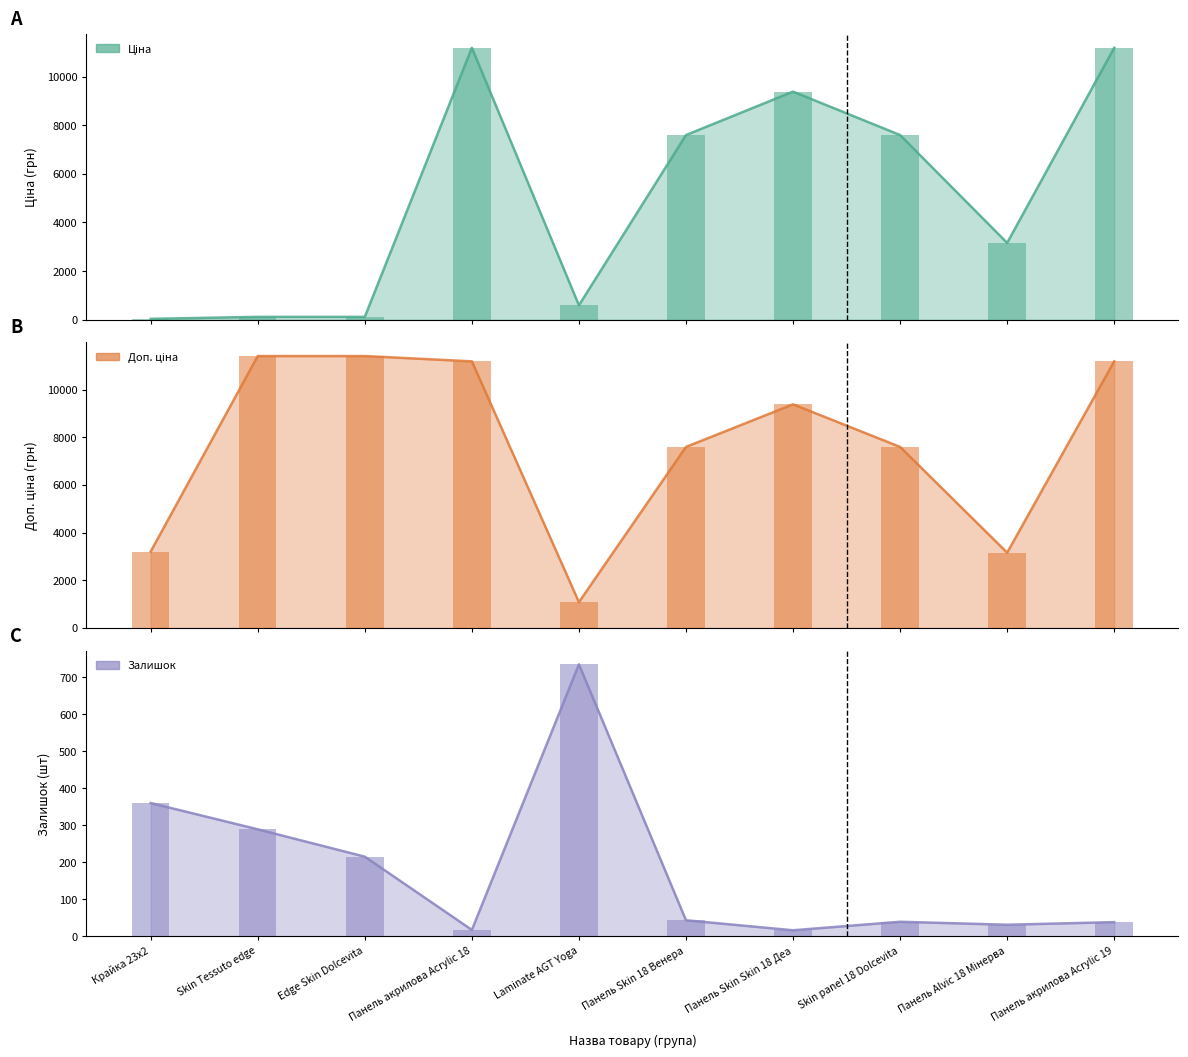

Reading left to right, list all the values displayed in this chart.

Ціна: Крайка 23x2=32.0	Skin Tessuto edge=114.1	Edge Skin Dolcevita=114.1	Панель акрилова Acrylic 18=11188.2	Laminate AGT Yoga=589.9	Панель Skin 18 Венера=7596.5	Панель Skin Skin 18 Деа=9384.0	Skin panel 18 Dolcevita=7596.5	Панель Alvic 18 Мінерва=3157.9	Панель акрилова Acrylic 19=11188.2
Доп. ціна: Крайка 23x2=3205.0	Skin Tessuto edge=11410.0	Edge Skin Dolcevita=11410.0	Панель акрилова Acrylic 18=11188.2	Laminate AGT Yoga=1081.7	Панель Skin 18 Венера=7596.5	Панель Skin Skin 18 Деа=9384.0	Skin panel 18 Dolcevita=7596.5	Панель Alvic 18 Мінерва=3158.0	Панель акрилова Acrylic 19=11188.2
Залишок: Крайка 23x2=360.0	Skin Tessuto edge=289.0	Edge Skin Dolcevita=215.0	Панель акрилова Acrylic 18=17.0	Laminate AGT Yoga=735.0	Панель Skin 18 Венера=43.0	Панель Skin Skin 18 Деа=16.0	Skin panel 18 Dolcevita=39.0	Панель Alvic 18 Мінерва=31.0	Панель акрилова Acrylic 19=38.0